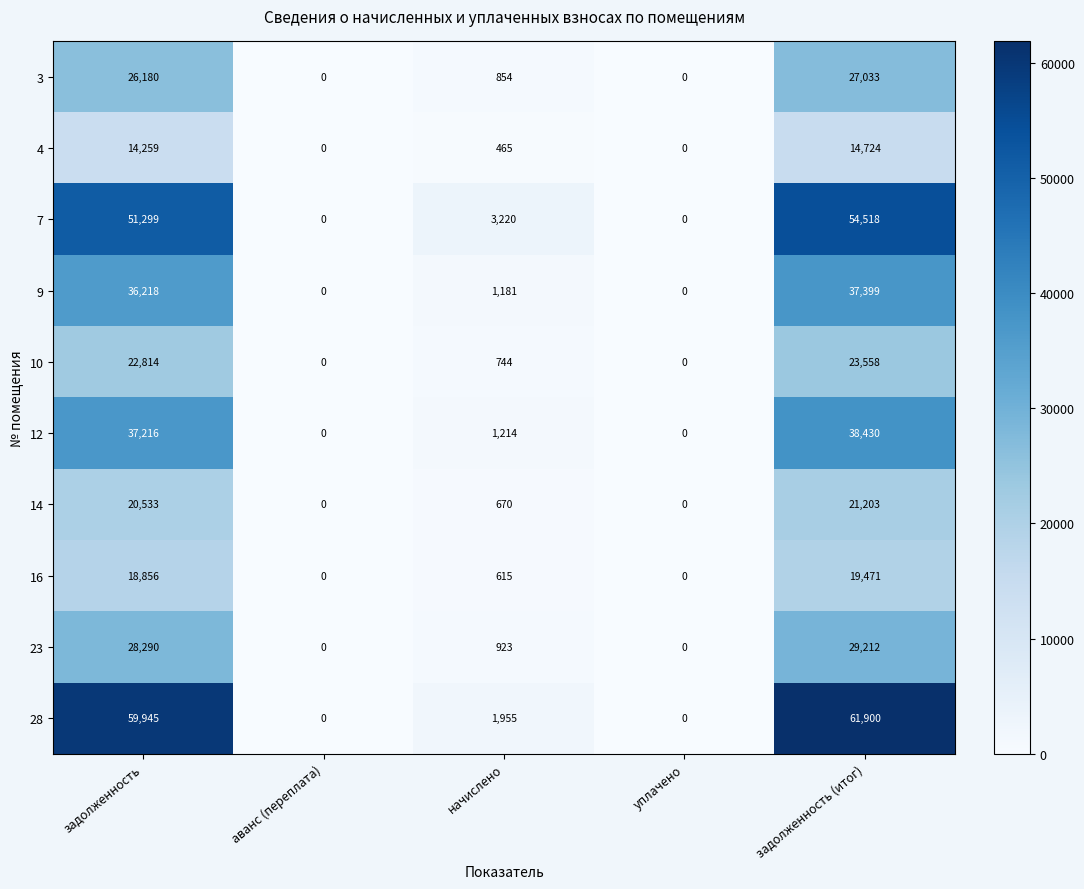

What is the total value across all series at задолженность (итог)?

327448